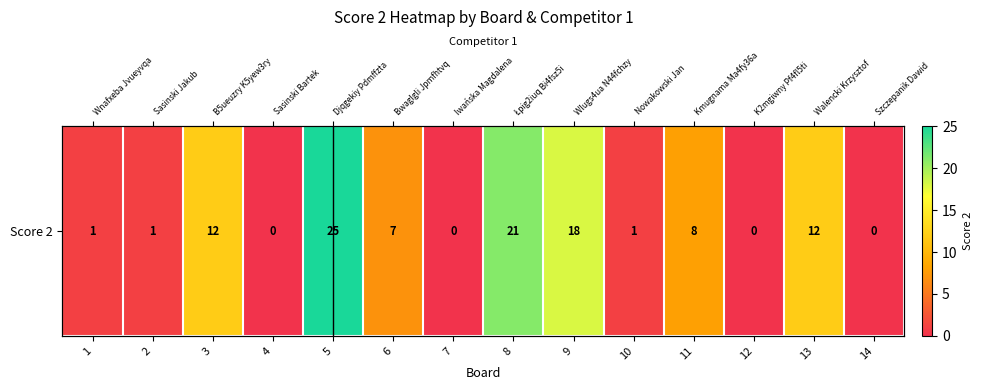

What is the difference between the maximum and minimum values?

25